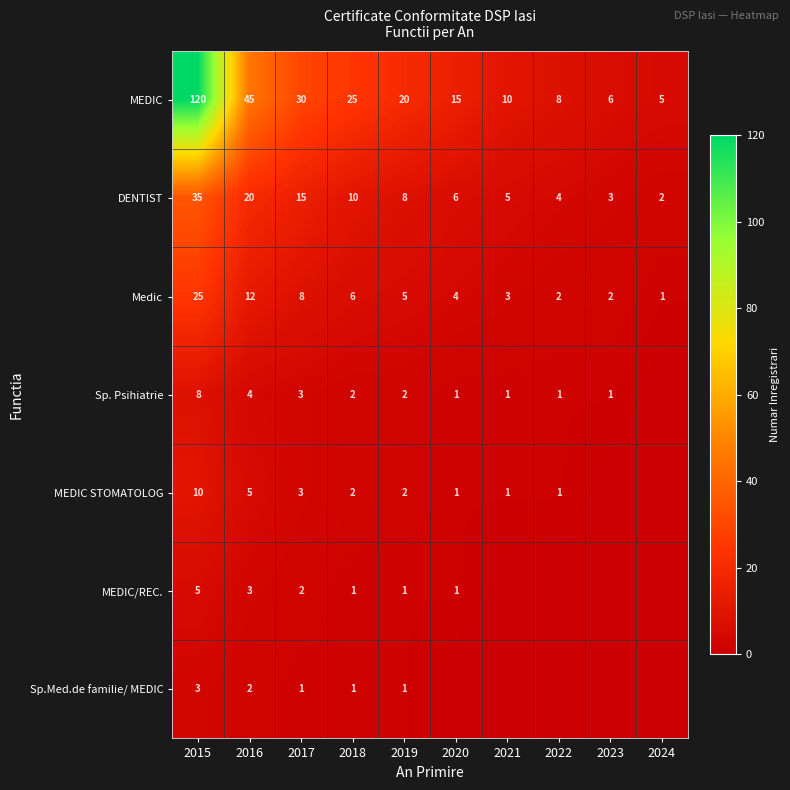

What is the difference between the highest and lowest values at 2024?

5